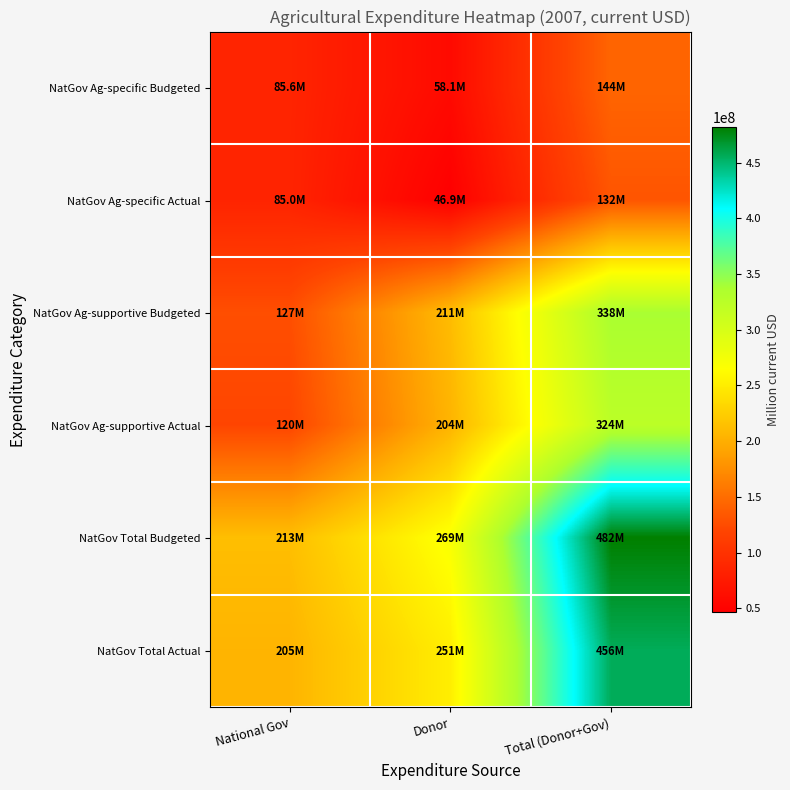

What is the difference between the highest and lowest values at National Gov?

127634098